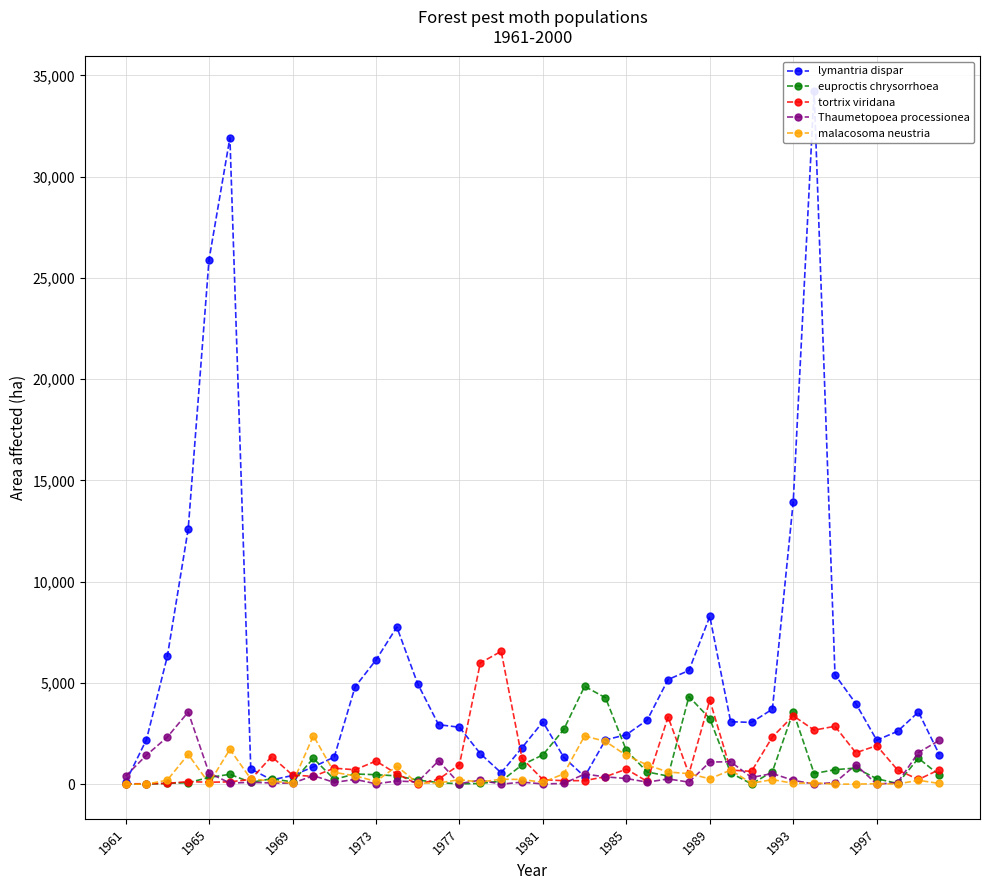

Which series has the largest total across all categories?

lymantria dispar